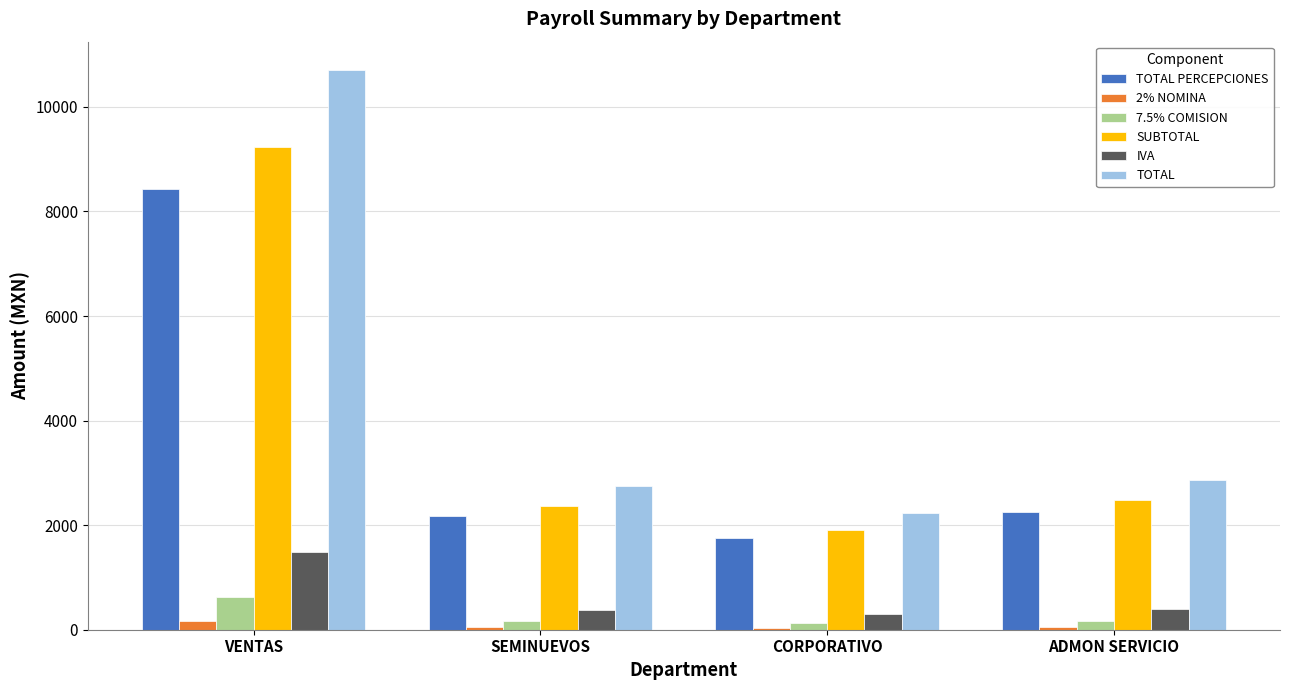

What is the difference between the second highest and minimum values in the TOTAL series?

646.4